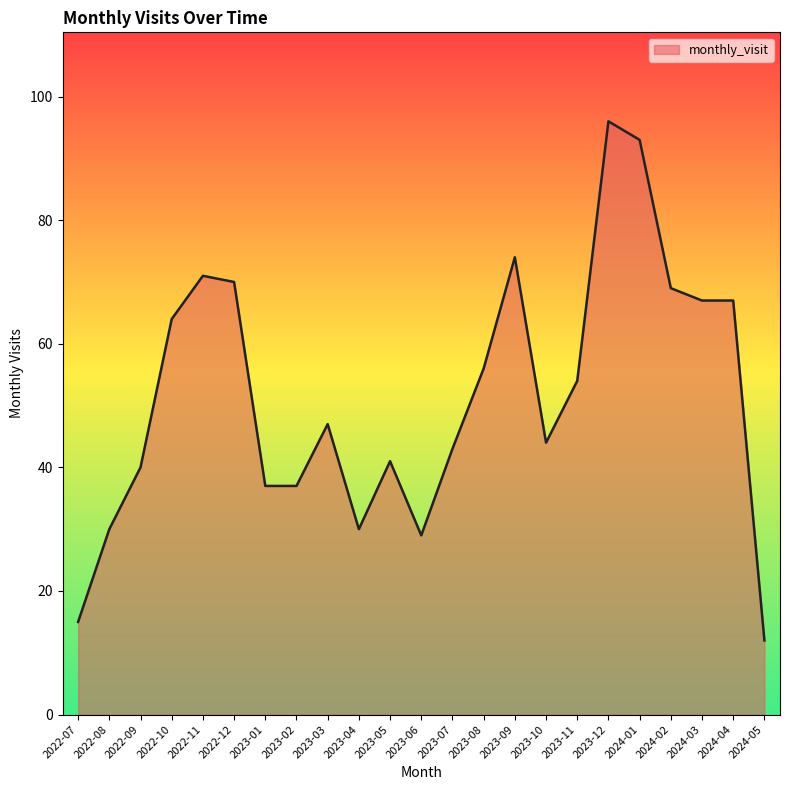

Between 2024-03 and 2023-10, which is larger?

2024-03